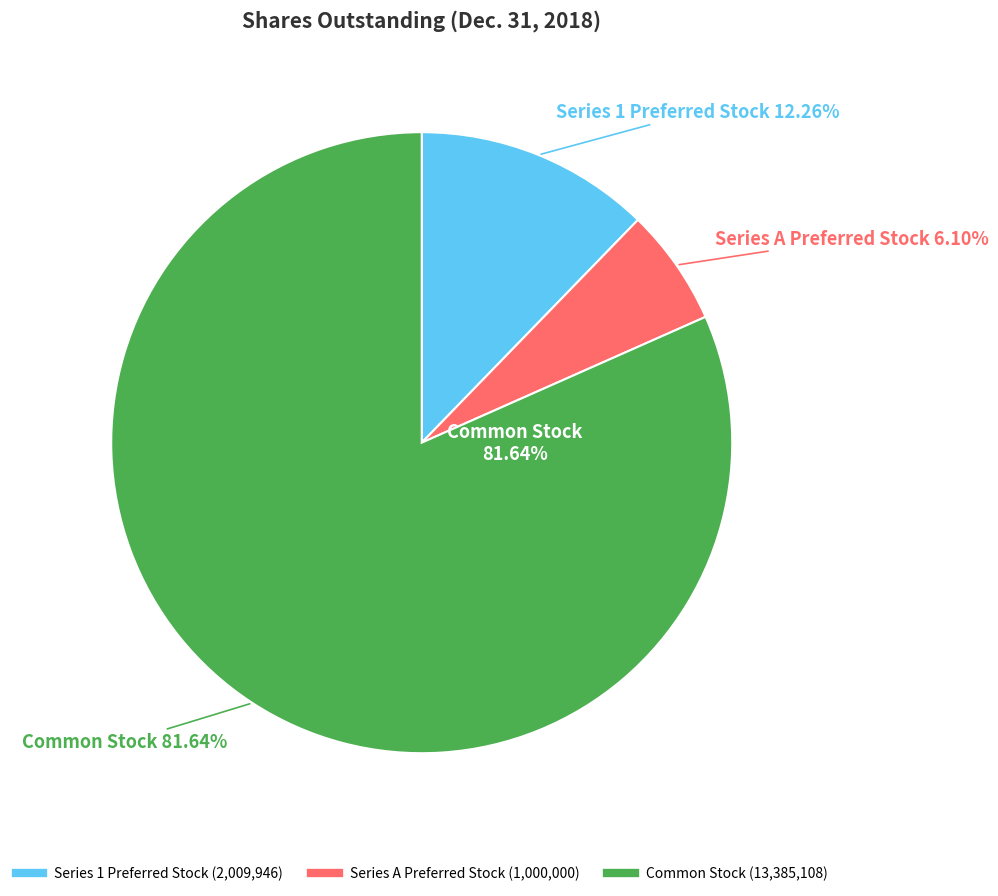

What percentage is the Series 1 Preferred Stock slice, to the nearest percent?

12%